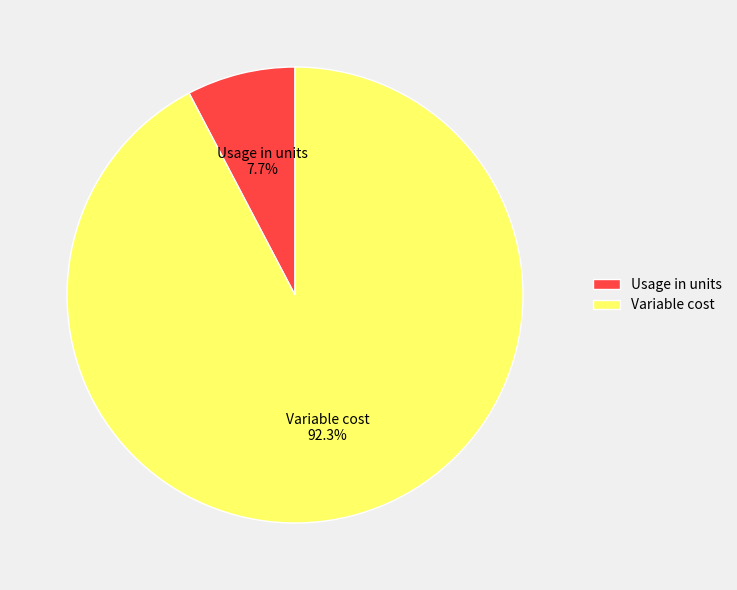

How many segments does this pie chart have?

2